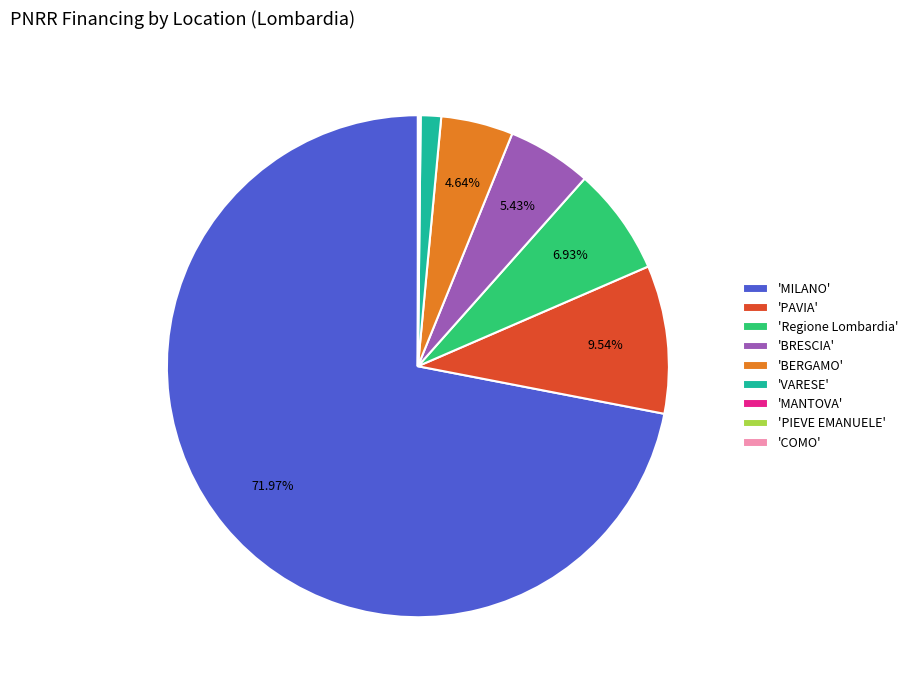

Which slice is the largest?

'MILANO'